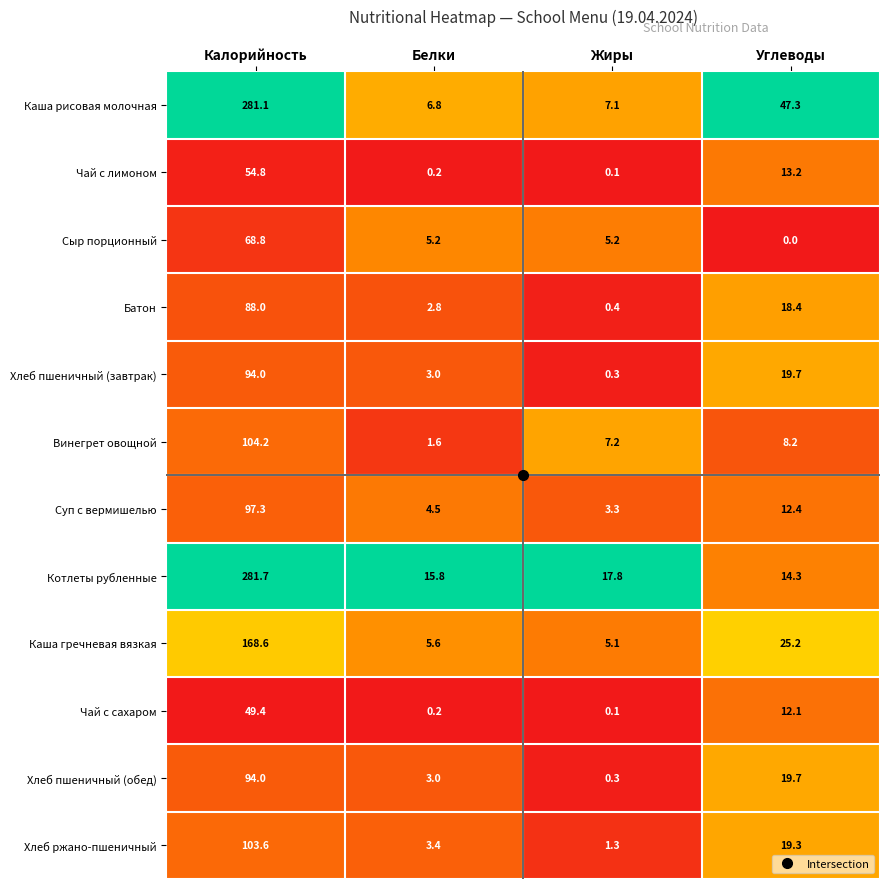

What is the difference between the Хлеб пшеничный (завтрак) values at Калорийность and Углеводы?

74.3